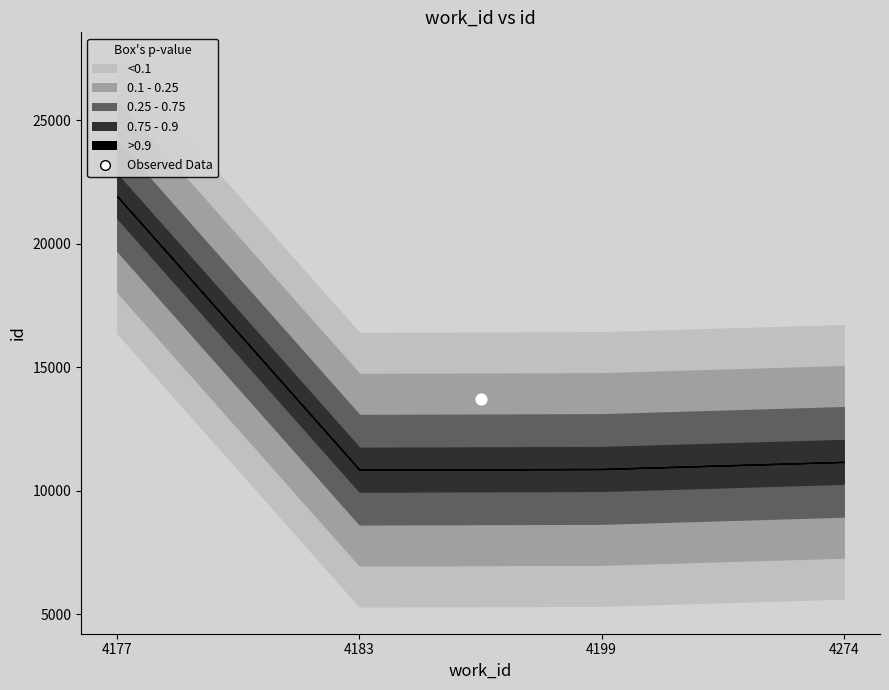

What is the change in value from 4183 to 4199?

+29